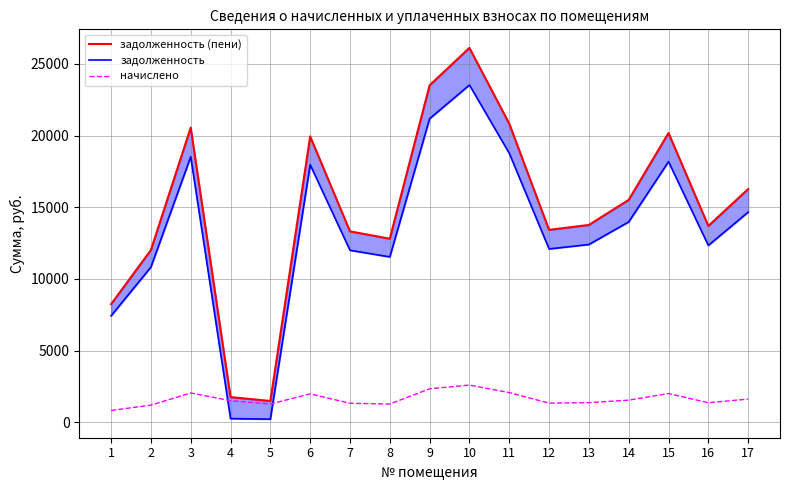

How many values in the начислено series exceed 1500?

9